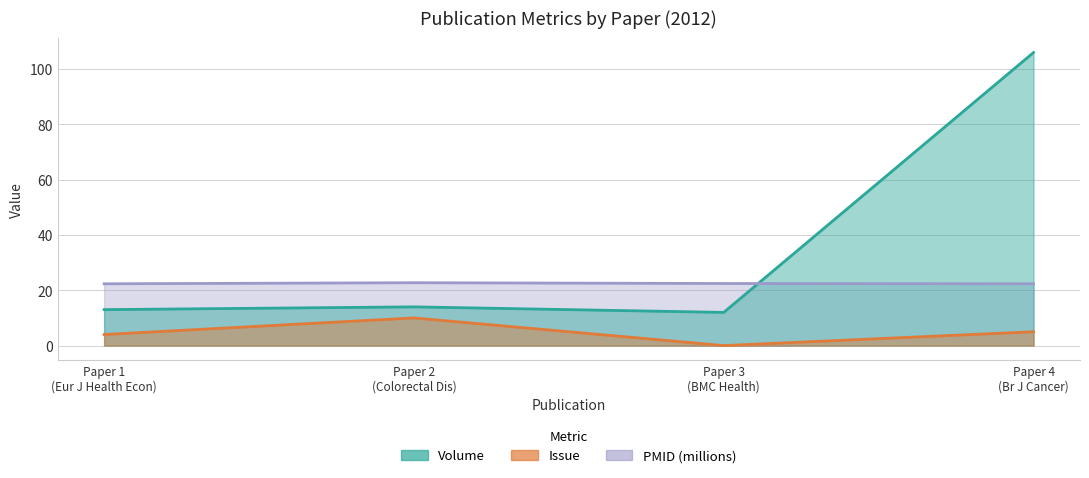

What are all the series names shown in the legend?

Volume, Issue, PMID